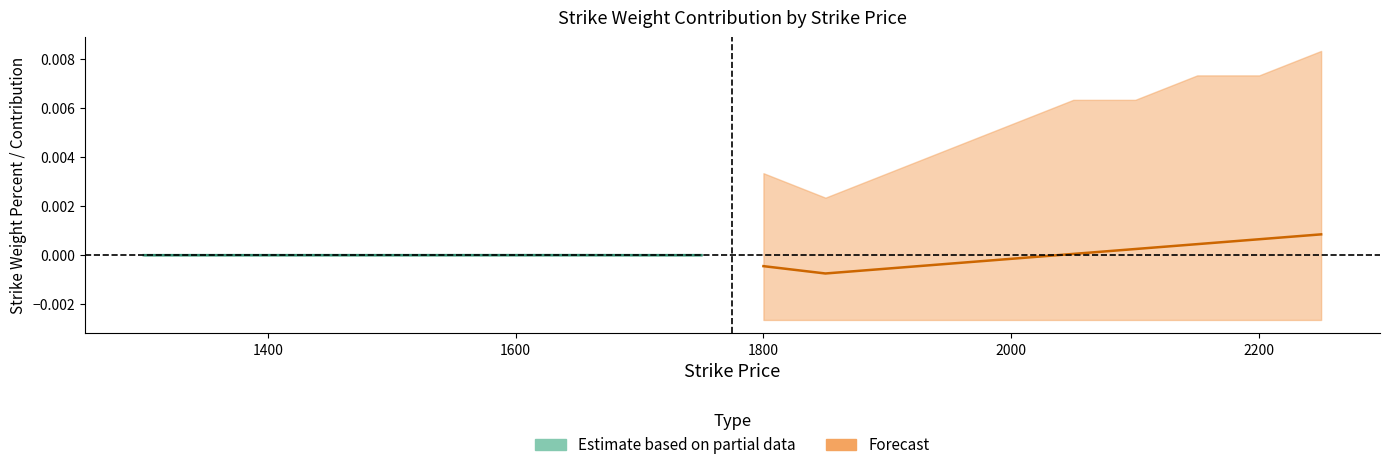

How many data points in Forecast are less than 0?

5